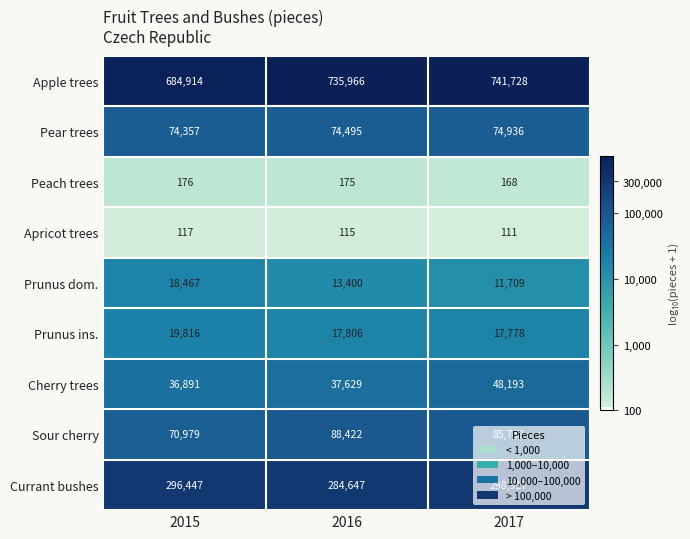

Between 2015 and 2017, which series saw the biggest shift?

Apple trees